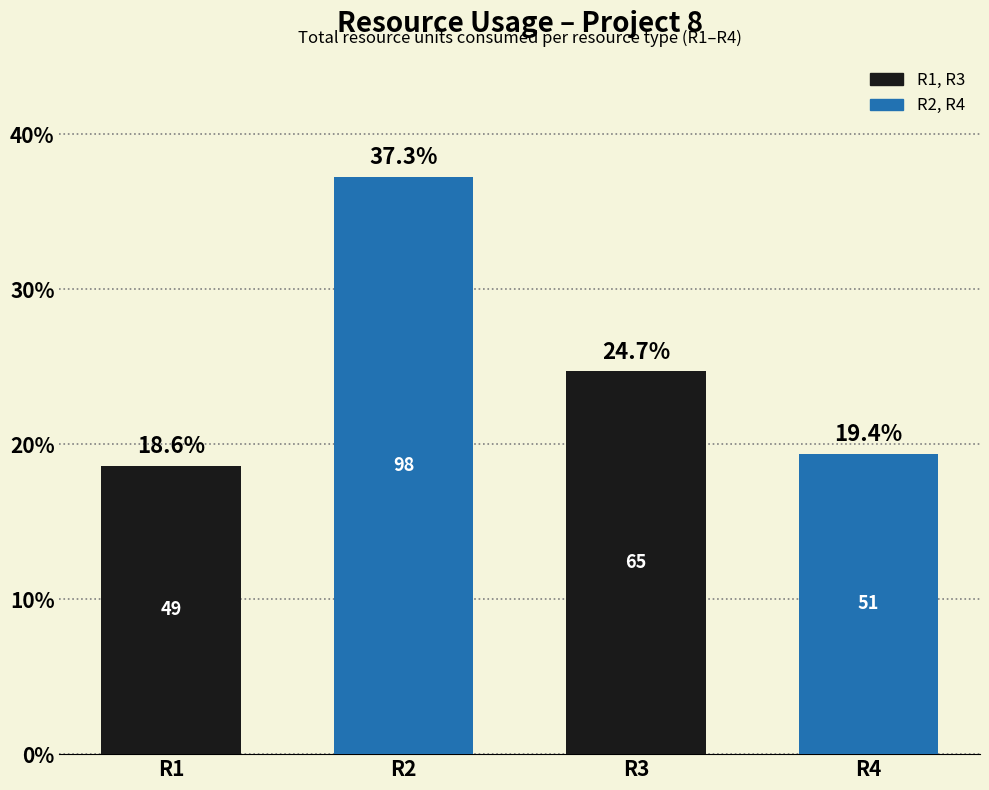

The chart shows a value of 18.6 at R1. True or false?

True